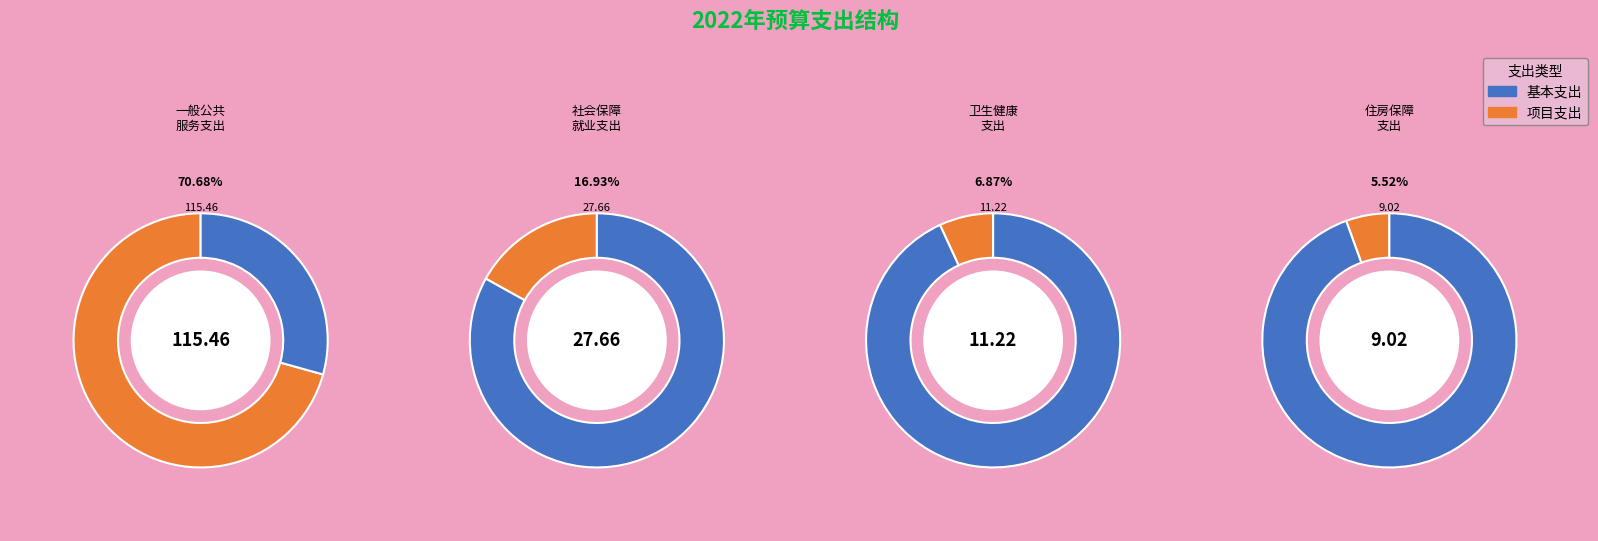

What is the smallest slice in the pie chart?

住房保障支出